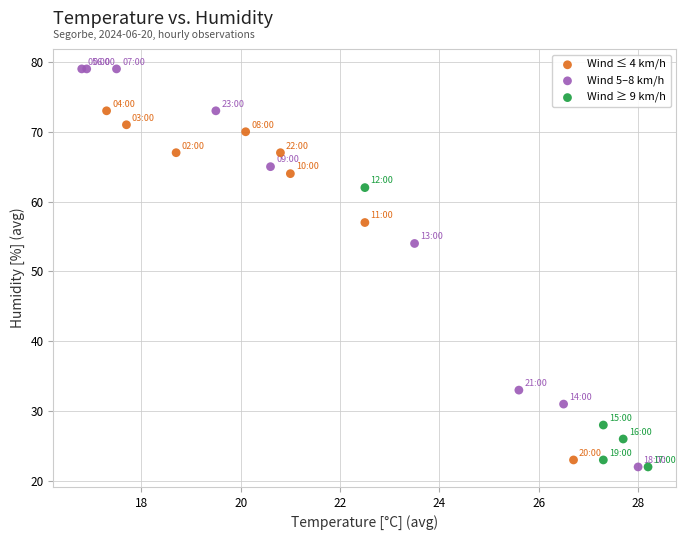

Which series contains the highest Y value?

Wind 5–8 km/h